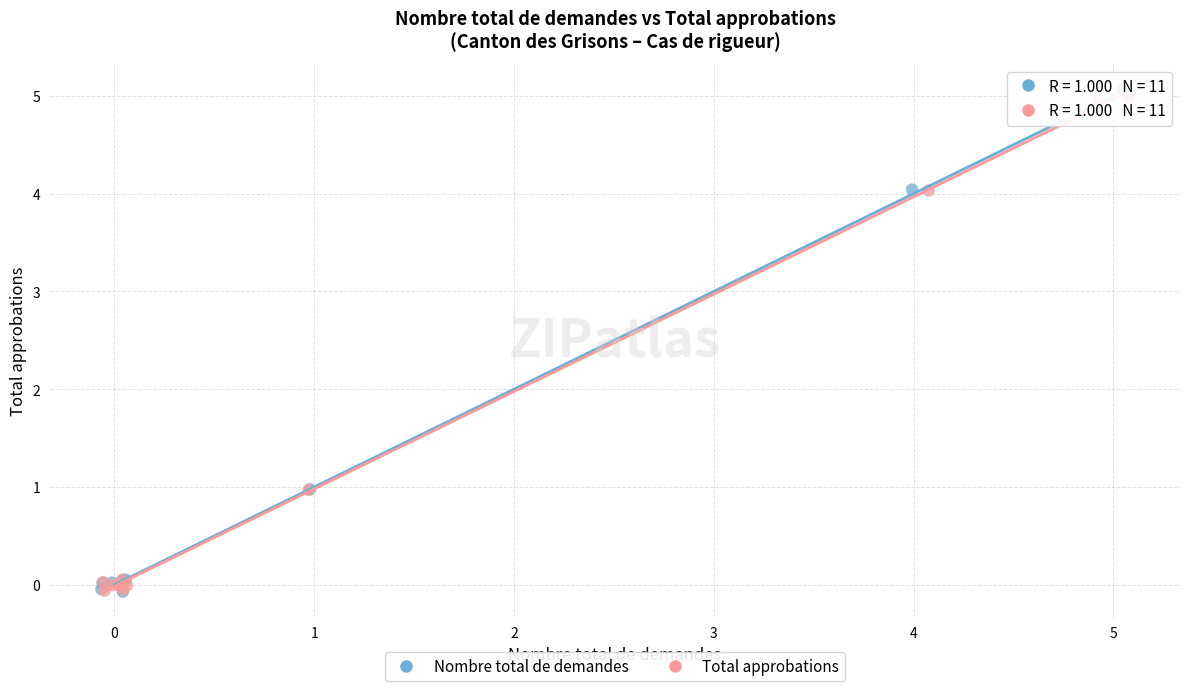

Which series has the widest spread of Y values?

Nombre total de demandes